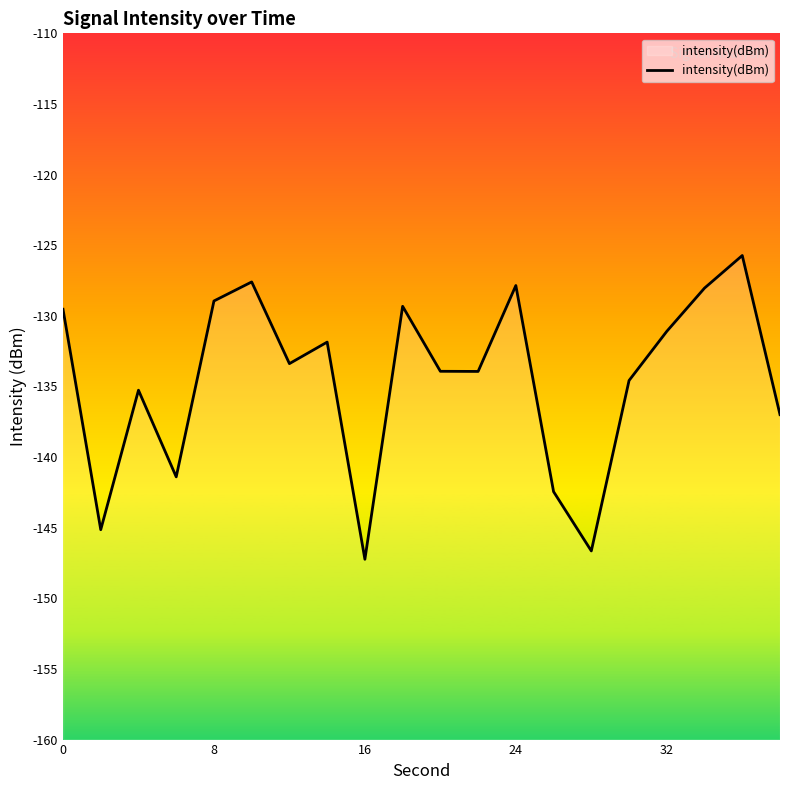

Does the chart display data point markers on the line(s)?

No